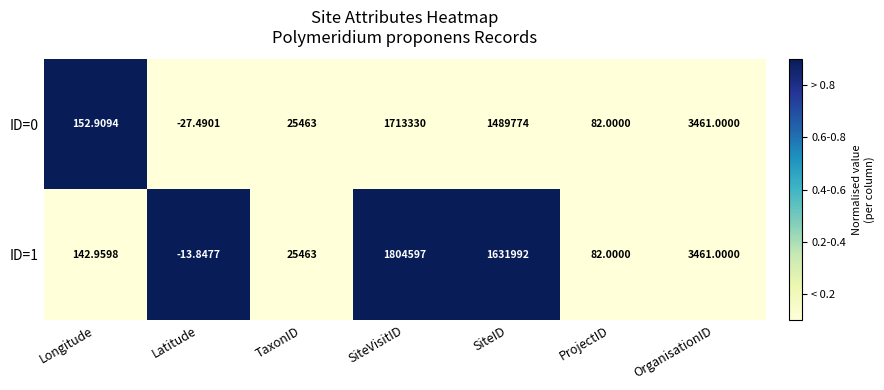

Which label corresponds to the smallest value in the chart?

Latitude